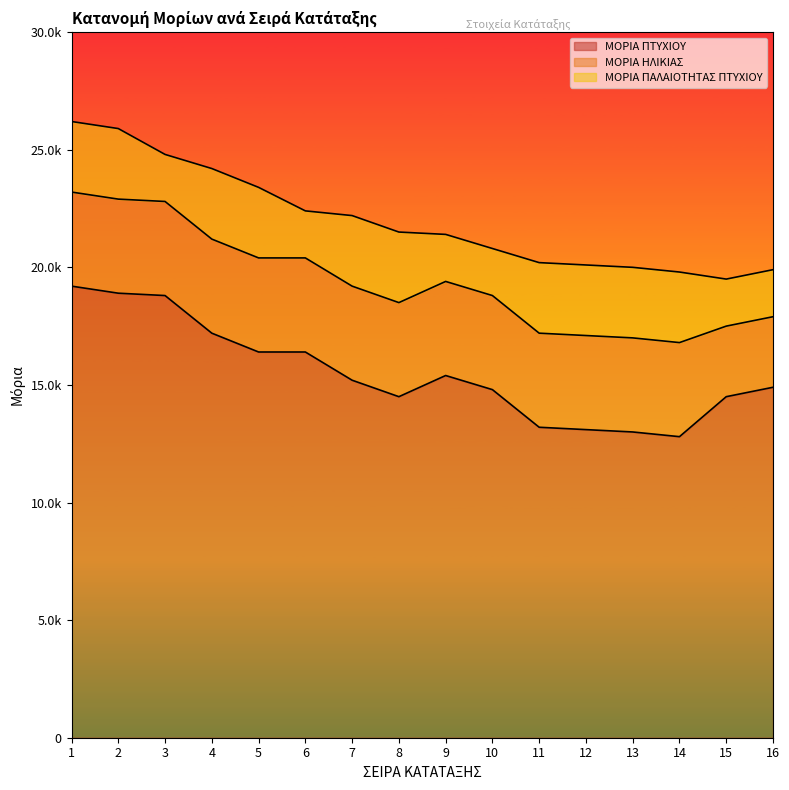

List the labels in order of ΜΟΡΙΑ ΗΛΙΚΙΑΣ value, smallest first.

15, 16, 1, 2, 3, 4, 5, 6, 7, 8, 9, 10, 11, 12, 13, 14